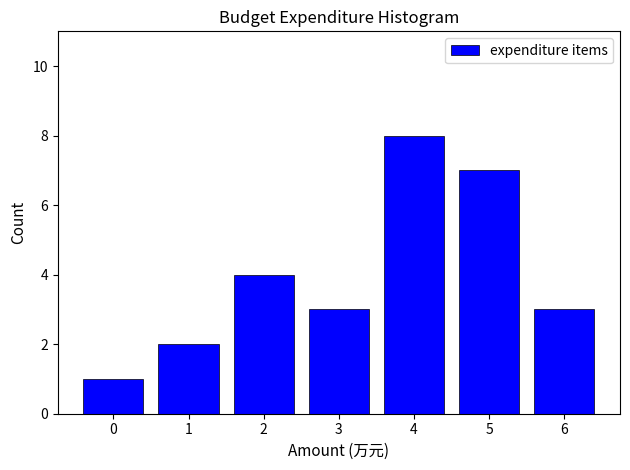

Reading left to right, transcribe all the data shown in this chart.

1	2	4	3	8	7	3